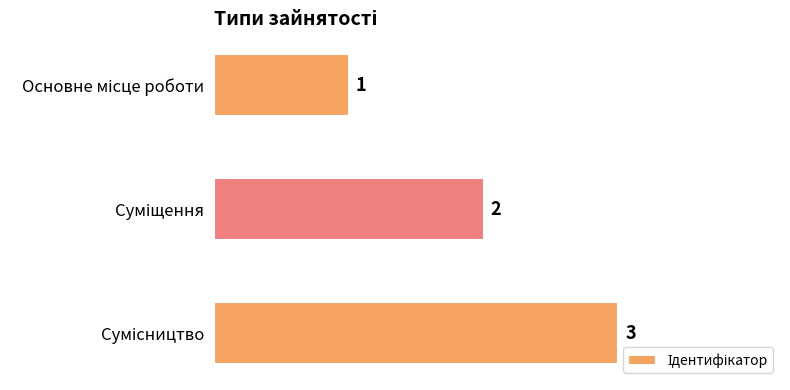

What is the maximum value shown in the chart?

3